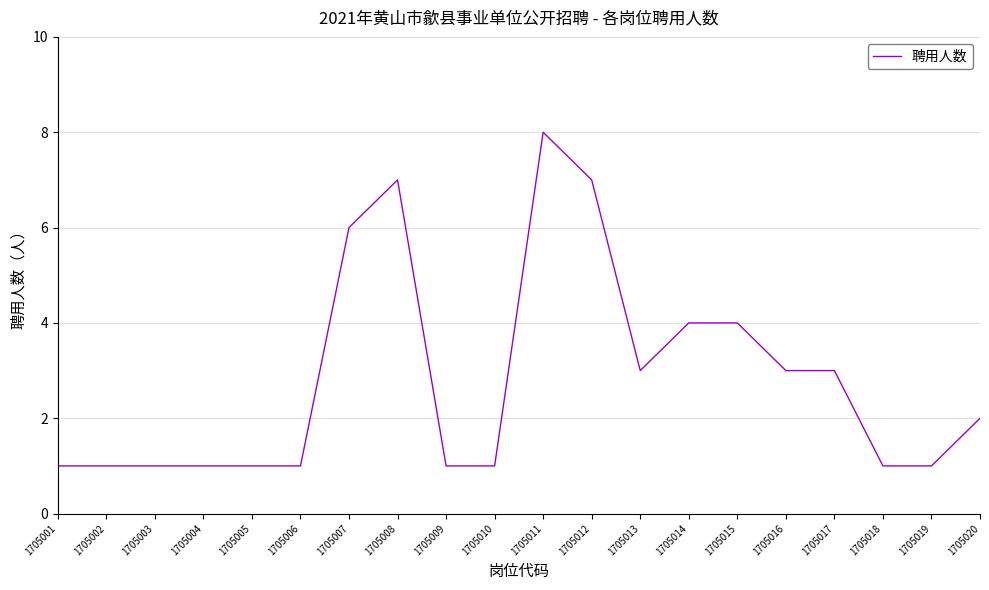

What is the greatest value displayed?

8